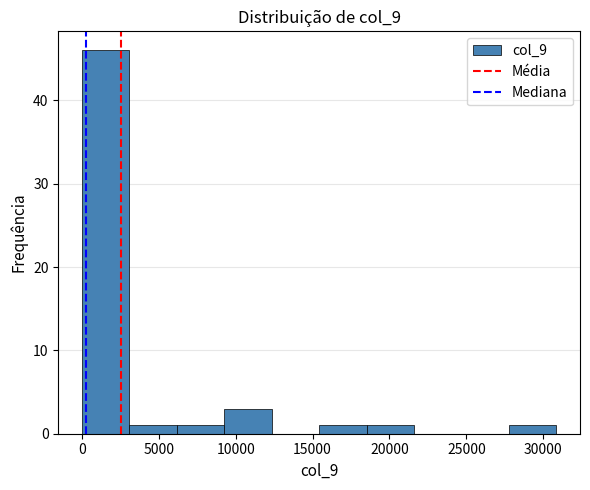

Reading left to right, transcribe this chart: for each bar, give the range it covers on the x-axis and its height. Neither the bar edges nor the heights are printed on the chart, so give them approximately, as read against the axes.

0 to 3000: 46
3000 to 6000: 1
6000 to 9500: 1
9500 to 12500: 3
12500 to 15500: 0
15500 to 18500: 1
18500 to 21500: 1
21500 to 24500: 0
24500 to 28000: 0
28000 to 31000: 1